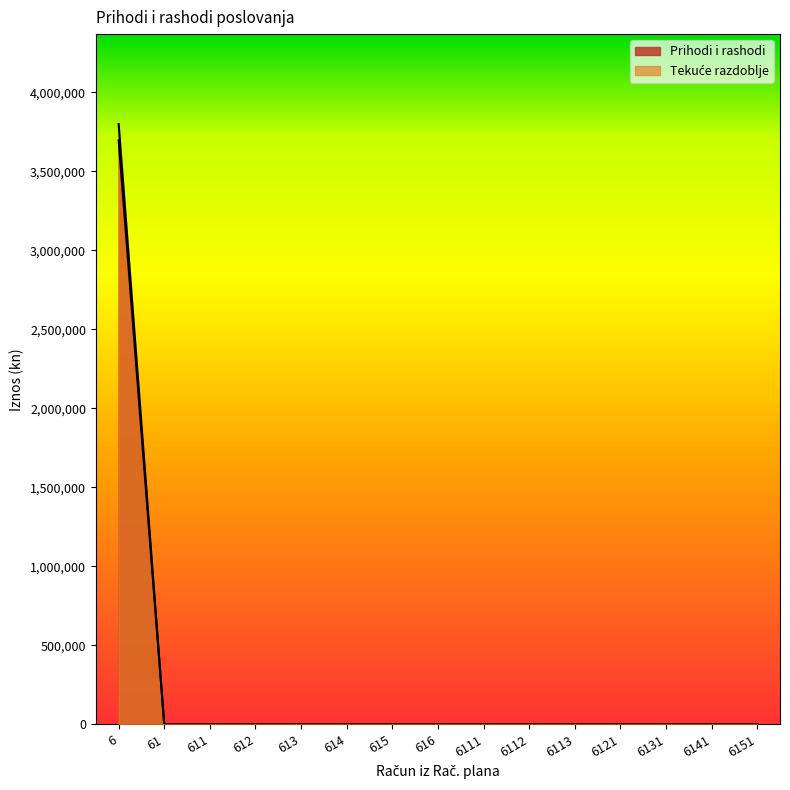

At how many categories does at least one series exceed 414697?

1